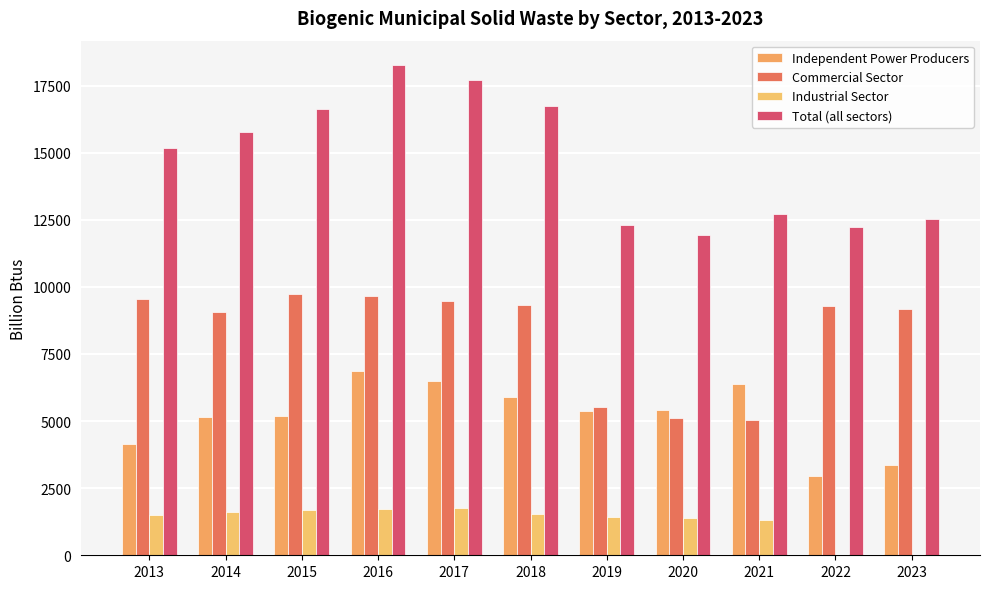

What is the total value across all series at 2015?

33246